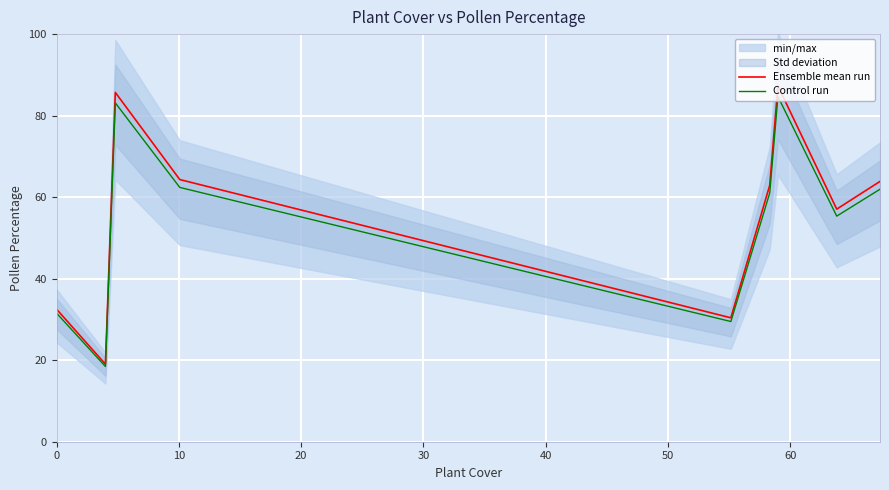

List the series in order of their overall mean, lowest first.

Control run, Ensemble mean run